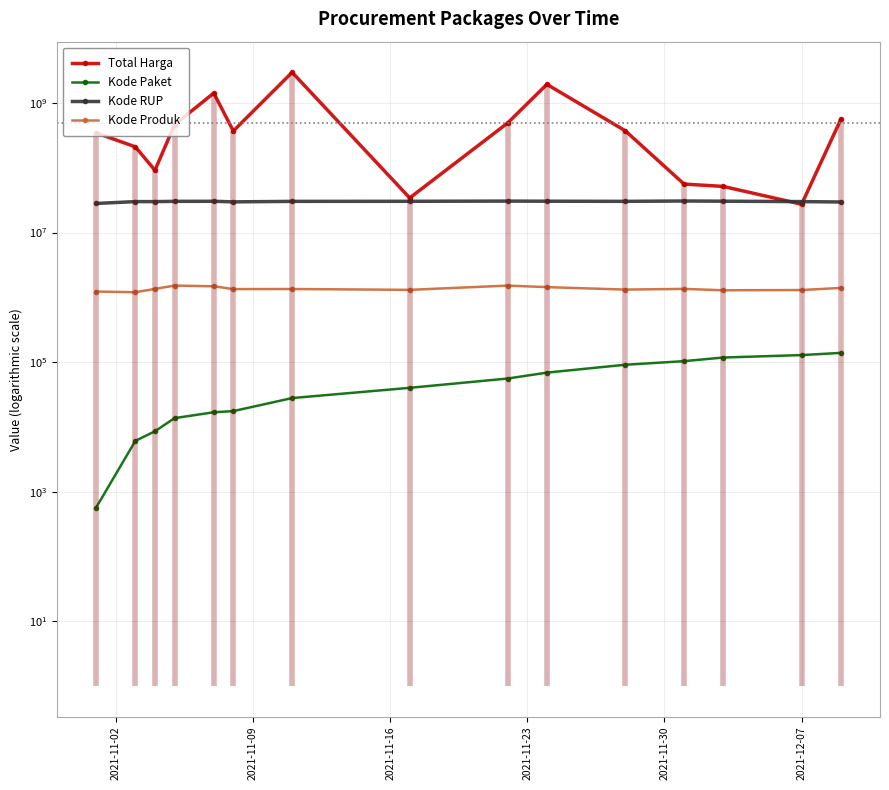

What is the maximum value for Kode Paket?

138846.5